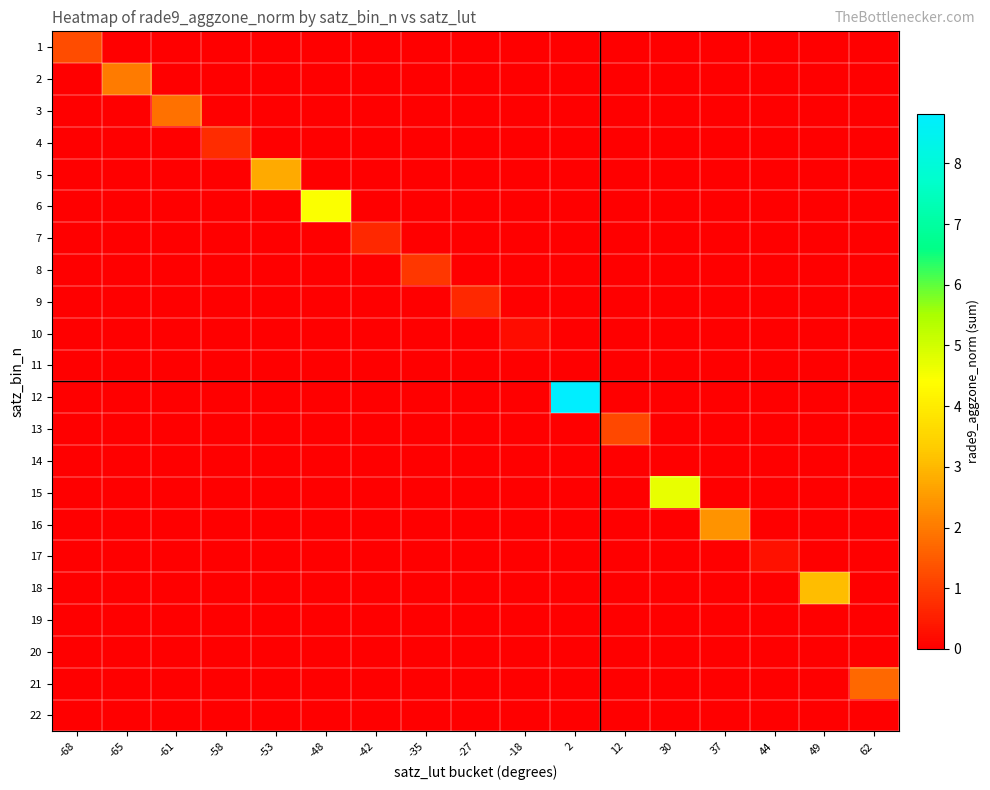

Reading left to right, list all the values displayed in this chart.

1: -68=1.3	-65=0.0	-61=0.0	-58=0.0	-53=0.0	-48=0.0	-42=0.0	-35=0.0	-27=0.0	-18=0.0	2=0.0	12=0.0	30=0.0	37=0.0	44=0.0	49=0.0	62=0.0
2: -68=0.0	-65=2.0	-61=0.0	-58=0.0	-53=0.0	-48=0.0	-42=0.0	-35=0.0	-27=0.0	-18=0.0	2=0.0	12=0.0	30=0.0	37=0.0	44=0.0	49=0.0	62=0.0
3: -68=0.0	-65=0.0	-61=1.8	-58=0.0	-53=0.0	-48=0.0	-42=0.0	-35=0.0	-27=0.0	-18=0.0	2=0.0	12=0.0	30=0.0	37=0.0	44=0.0	49=0.0	62=0.0
4: -68=0.0	-65=0.0	-61=0.0	-58=0.7	-53=0.0	-48=0.0	-42=0.0	-35=0.0	-27=0.0	-18=0.0	2=0.0	12=0.0	30=0.0	37=0.0	44=0.0	49=0.0	62=0.0
5: -68=0.0	-65=0.0	-61=0.0	-58=0.0	-53=2.8	-48=0.0	-42=0.0	-35=0.0	-27=0.0	-18=0.0	2=0.0	12=0.0	30=0.0	37=0.0	44=0.0	49=0.0	62=0.0
6: -68=0.0	-65=0.0	-61=0.0	-58=0.0	-53=0.0	-48=4.4	-42=0.0	-35=0.0	-27=0.0	-18=0.0	2=0.0	12=0.0	30=0.0	37=0.0	44=0.0	49=0.0	62=0.0
7: -68=0.0	-65=0.0	-61=0.0	-58=0.0	-53=0.0	-48=0.0	-42=0.7	-35=0.0	-27=0.0	-18=0.0	2=0.0	12=0.0	30=0.0	37=0.0	44=0.0	49=0.0	62=0.0
8: -68=0.0	-65=0.0	-61=0.0	-58=0.0	-53=0.0	-48=0.0	-42=0.0	-35=0.9	-27=0.0	-18=0.0	2=0.0	12=0.0	30=0.0	37=0.0	44=0.0	49=0.0	62=0.0
9: -68=0.0	-65=0.0	-61=0.0	-58=0.0	-53=0.0	-48=0.0	-42=0.0	-35=0.0	-27=0.7	-18=0.0	2=0.0	12=0.0	30=0.0	37=0.0	44=0.0	49=0.0	62=0.0
10: -68=0.0	-65=0.0	-61=0.0	-58=0.0	-53=0.0	-48=0.0	-42=0.0	-35=0.0	-27=0.0	-18=0.2	2=0.0	12=0.0	30=0.0	37=0.0	44=0.0	49=0.0	62=0.0
11: -68=0.0	-65=0.0	-61=0.0	-58=0.0	-53=0.0	-48=0.0	-42=0.0	-35=0.0	-27=0.0	-18=0.0	2=0.0	12=0.0	30=0.0	37=0.0	44=0.0	49=0.0	62=0.0
12: -68=0.0	-65=0.0	-61=0.0	-58=0.0	-53=0.0	-48=0.0	-42=0.0	-35=0.0	-27=0.0	-18=0.0	2=8.8	12=0.0	30=0.0	37=0.0	44=0.0	49=0.0	62=0.0
13: -68=0.0	-65=0.0	-61=0.0	-58=0.0	-53=0.0	-48=0.0	-42=0.0	-35=0.0	-27=0.0	-18=0.0	2=0.0	12=1.2	30=0.0	37=0.0	44=0.0	49=0.0	62=0.0
14: -68=0.0	-65=0.0	-61=0.0	-58=0.0	-53=0.0	-48=0.0	-42=0.0	-35=0.0	-27=0.0	-18=0.0	2=0.0	12=0.0	30=0.0	37=0.0	44=0.0	49=0.0	62=0.0
15: -68=0.0	-65=0.0	-61=0.0	-58=0.0	-53=0.0	-48=0.0	-42=0.0	-35=0.0	-27=0.0	-18=0.0	2=0.0	12=0.0	30=4.7	37=0.0	44=0.0	49=0.0	62=0.0
16: -68=0.0	-65=0.0	-61=0.0	-58=0.0	-53=0.0	-48=0.0	-42=0.0	-35=0.0	-27=0.0	-18=0.0	2=0.0	12=0.0	30=0.0	37=2.4	44=0.0	49=0.0	62=0.0
17: -68=0.0	-65=0.0	-61=0.0	-58=0.0	-53=0.0	-48=0.0	-42=0.0	-35=0.0	-27=0.0	-18=0.0	2=0.0	12=0.0	30=0.0	37=0.0	44=0.3	49=0.0	62=0.0
18: -68=0.0	-65=0.0	-61=0.0	-58=0.0	-53=0.0	-48=0.0	-42=0.0	-35=0.0	-27=0.0	-18=0.0	2=0.0	12=0.0	30=0.0	37=0.0	44=0.0	49=3.1	62=0.0
19: -68=0.0	-65=0.0	-61=0.0	-58=0.0	-53=0.0	-48=0.0	-42=0.0	-35=0.0	-27=0.0	-18=0.0	2=0.0	12=0.0	30=0.0	37=0.0	44=0.0	49=0.0	62=0.0
20: -68=0.0	-65=0.0	-61=0.0	-58=0.0	-53=0.0	-48=0.0	-42=0.0	-35=0.0	-27=0.0	-18=0.0	2=0.0	12=0.0	30=0.0	37=0.0	44=0.0	49=0.0	62=0.0
21: -68=0.0	-65=0.0	-61=0.0	-58=0.0	-53=0.0	-48=0.0	-42=0.0	-35=0.0	-27=0.0	-18=0.0	2=0.0	12=0.0	30=0.0	37=0.0	44=0.0	49=0.0	62=1.7
22: -68=0.0	-65=0.0	-61=0.0	-58=0.0	-53=0.0	-48=0.0	-42=0.0	-35=0.0	-27=0.0	-18=0.0	2=0.0	12=0.0	30=0.0	37=0.0	44=0.0	49=0.0	62=0.0